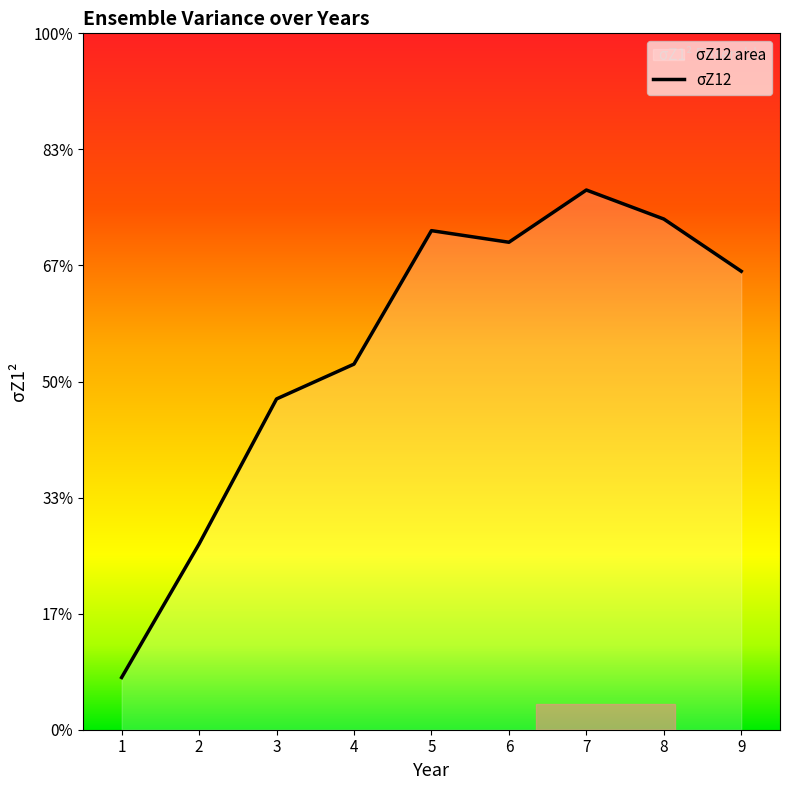

How many interior local valleys (lower than both neighbors) does the data have?

1